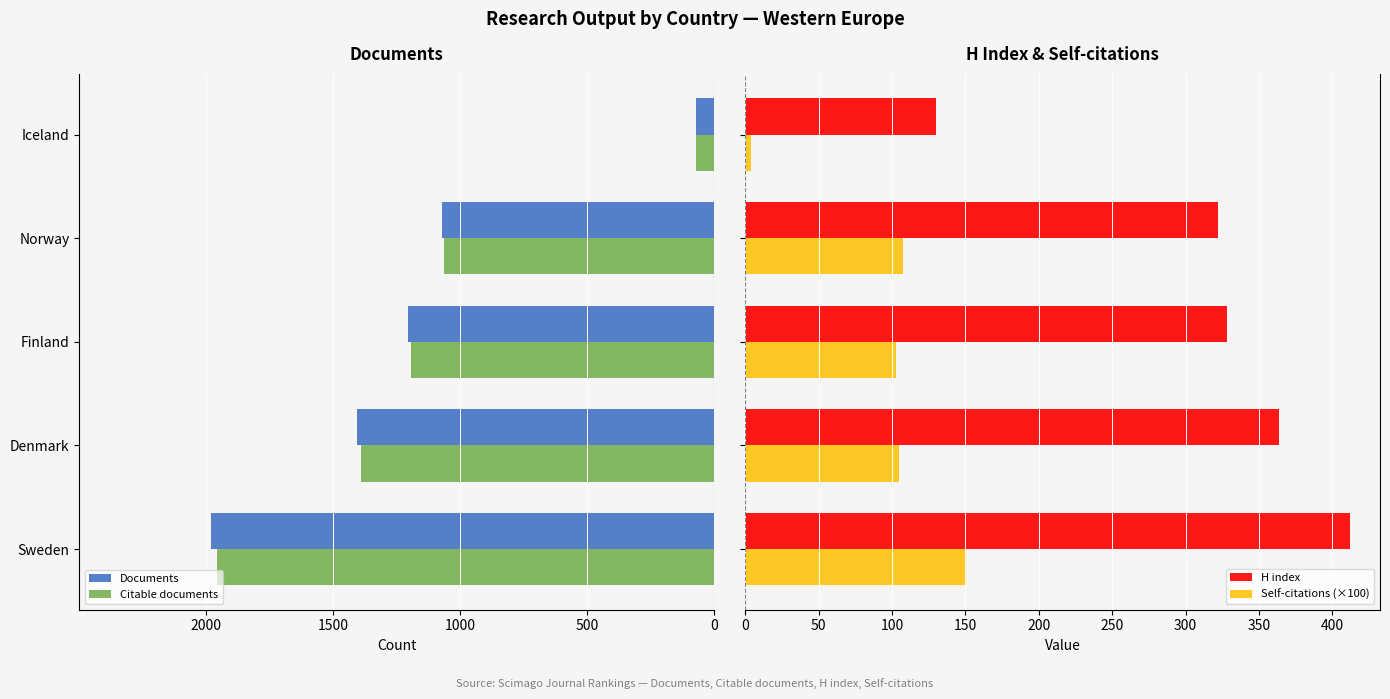

What is the minimum value for H index?

130.0